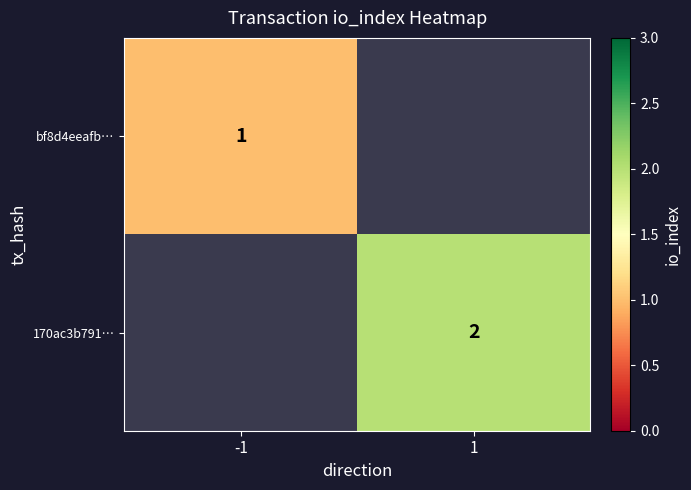

What is the minimum value shown in the chart?

1.0